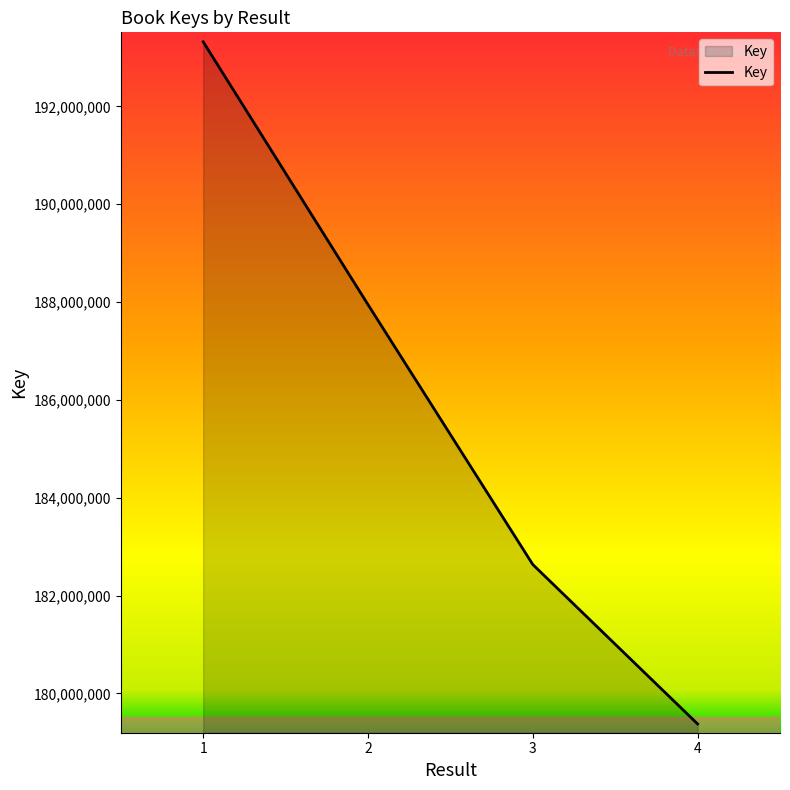

What is the sum of all values?

743280394